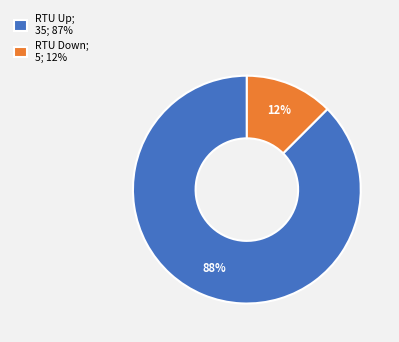

To the nearest percent, what is the average slice percentage?

50%